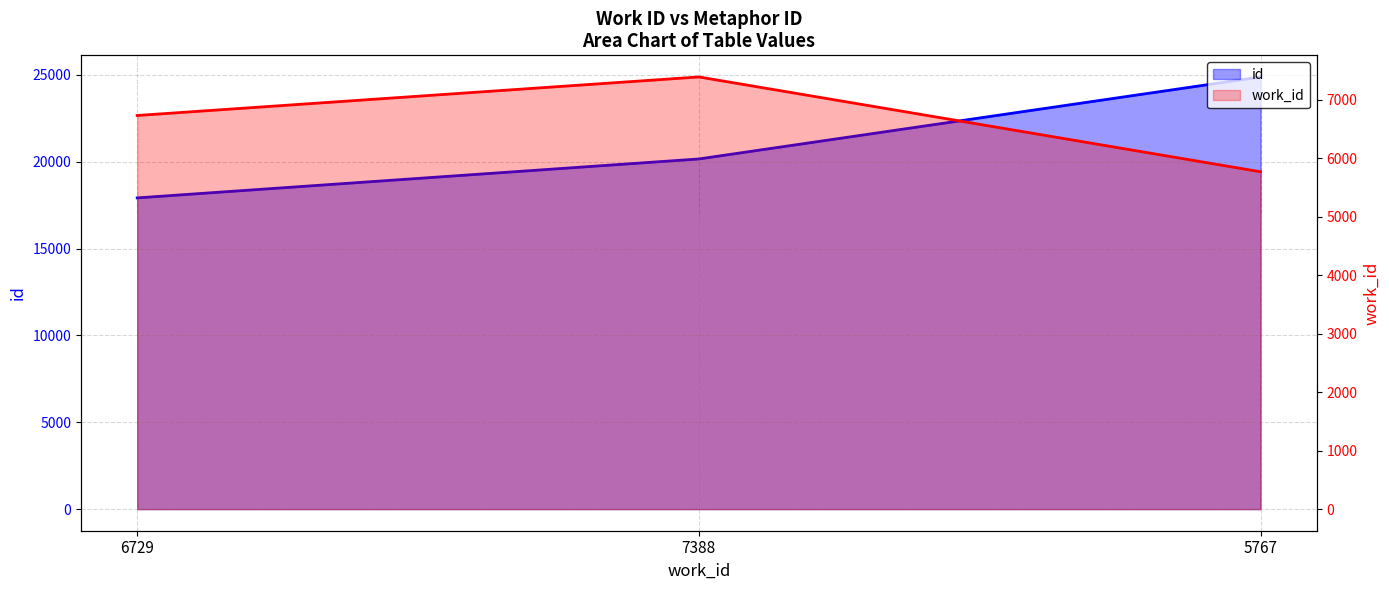

What is the value of the id point at the 2nd from the left?

20160